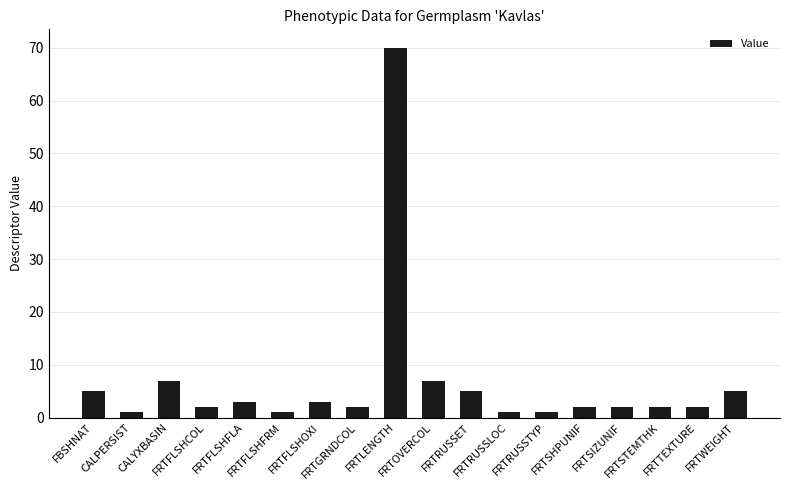

What is the greatest value displayed?

70